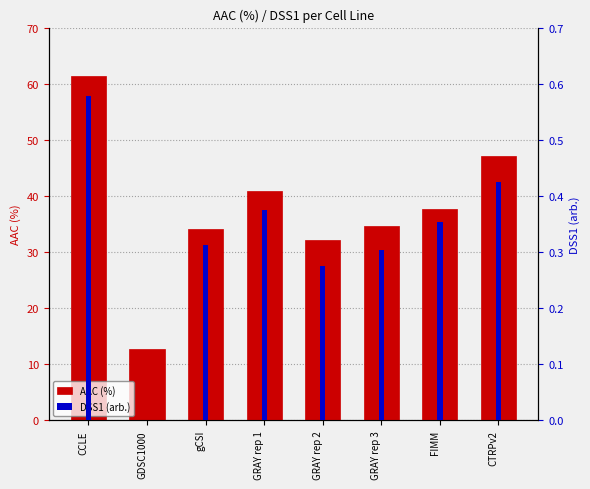

True or false: DSS1 (arb.) has a value of 0.2 at gCSI.

False